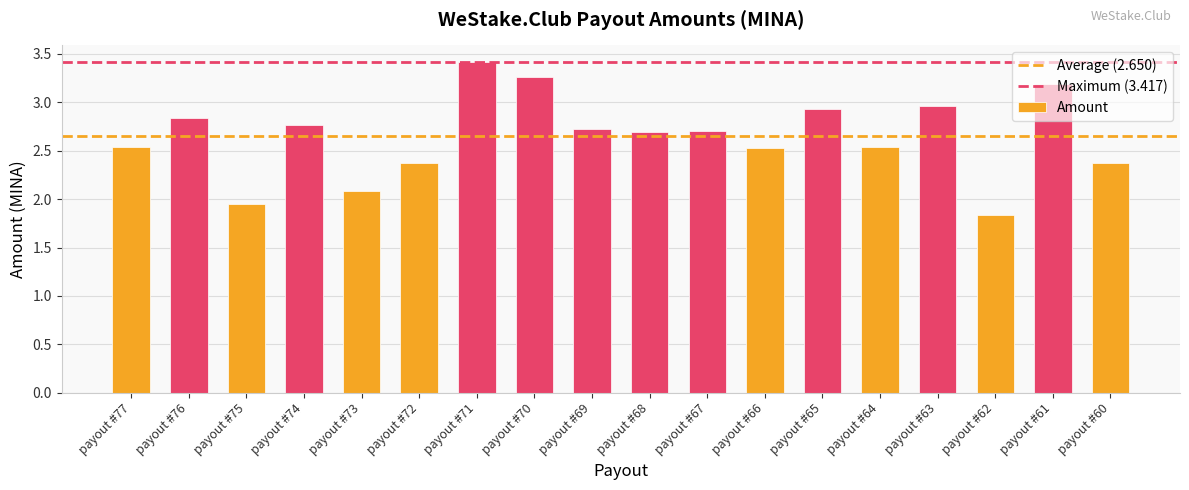

What is the sum of the values at payout #71 and payout #72?

5.8